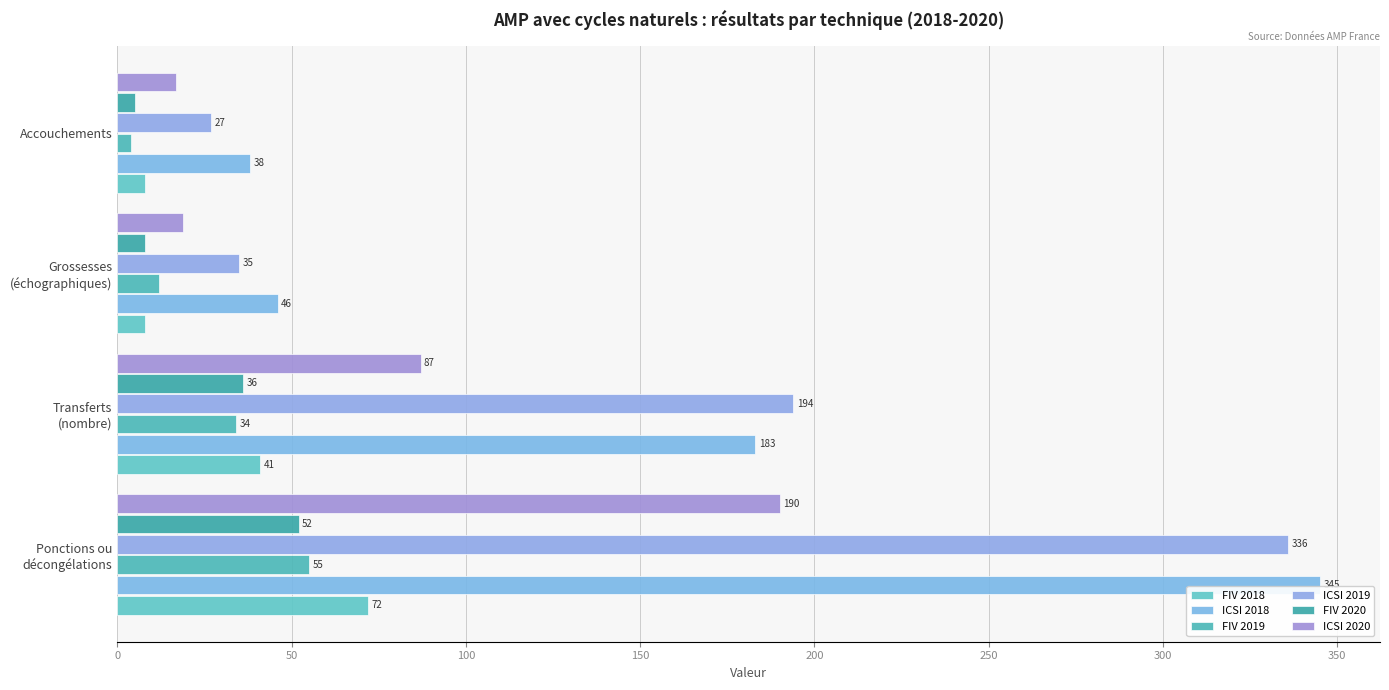

What is the minimum value for ICSI 2018?

38